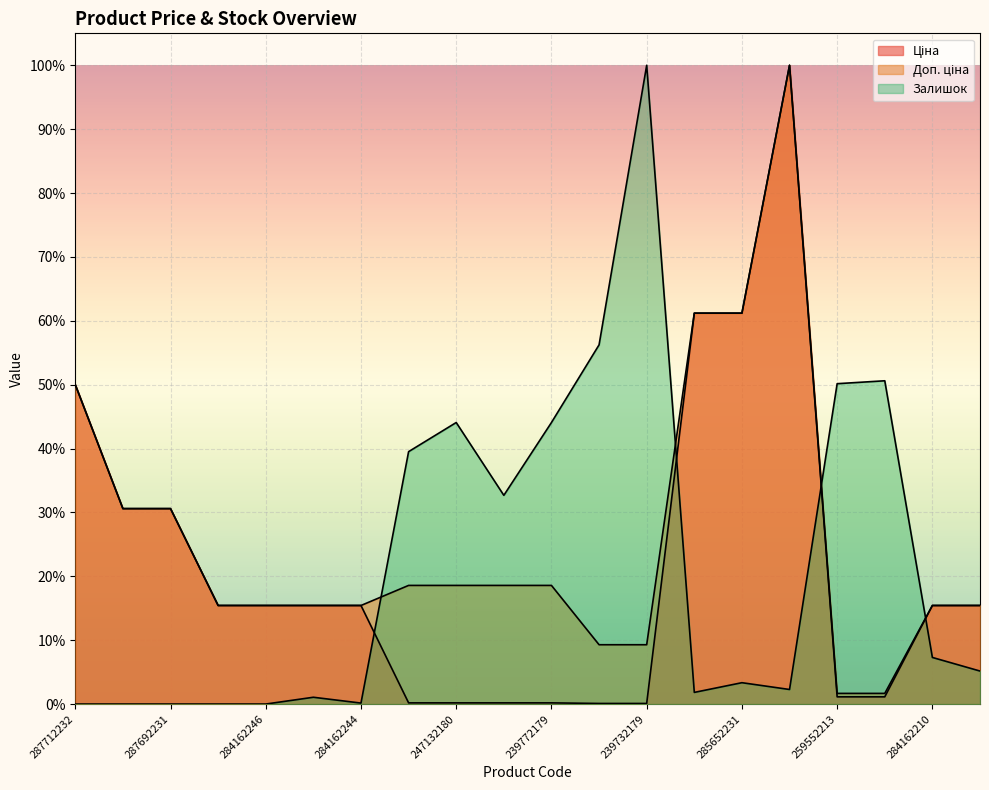

Reading left to right, transcribe all the data shown in this chart.

Ціна: 287712232=0.5	287692233=0.3	287692231=0.3	284162248=0.2	284162246=0.2	284162245=0.2	284162244=0.2	247132181=0.0	247132180=0.0	239772195=0.0	239772179=0.0	239732195=0.0	239732179=0.0	285652233=0.6	285652231=0.6	285672232=1.0	259552213=0.0	259552212=0.0	284162210=0.2	284162209=0.2
Доп. ціна: 287712232=0.5	287692233=0.3	287692231=0.3	284162248=0.2	284162246=0.2	284162245=0.2	284162244=0.2	247132181=0.2	247132180=0.2	239772195=0.2	239772179=0.2	239732195=0.1	239732179=0.1	285652233=0.6	285652231=0.6	285672232=1.0	259552213=0.0	259552212=0.0	284162210=0.2	284162209=0.2
Залишок: 287712232=0.0	287692233=0.0	287692231=0.0	284162248=0.0	284162246=0.0	284162245=0.0	284162244=0.0	247132181=0.4	247132180=0.4	239772195=0.3	239772179=0.4	239732195=0.6	239732179=1.0	285652233=0.0	285652231=0.0	285672232=0.0	259552213=0.5	259552212=0.5	284162210=0.1	284162209=0.1